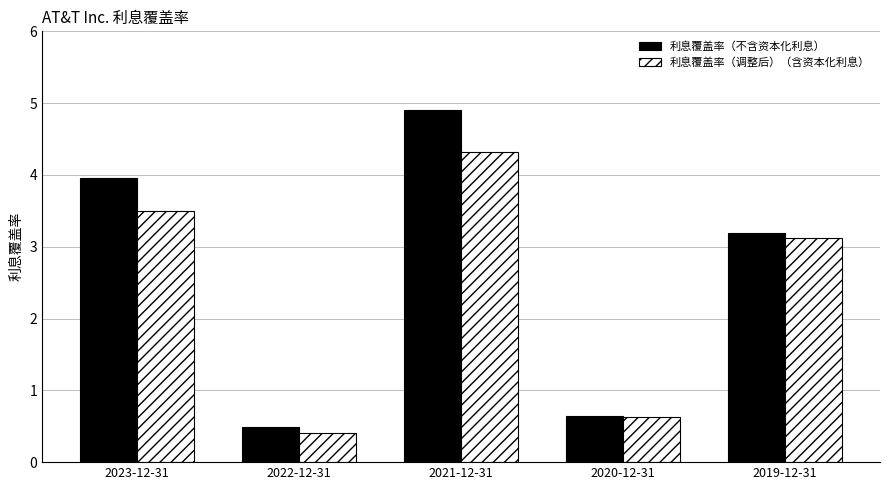

How many values in the 利息覆盖率（不含资本化利息） series exceed 3?

3